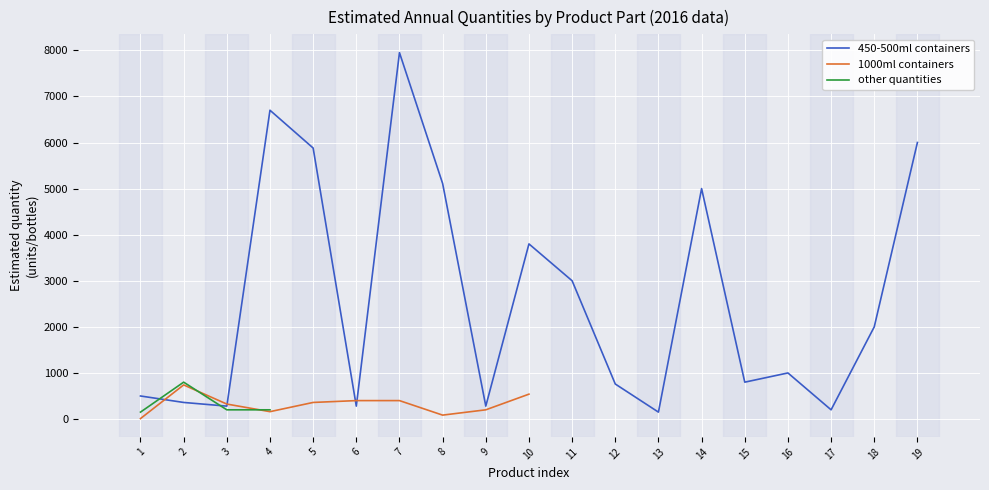

At which category does the chart reach its minimum across all series?

1